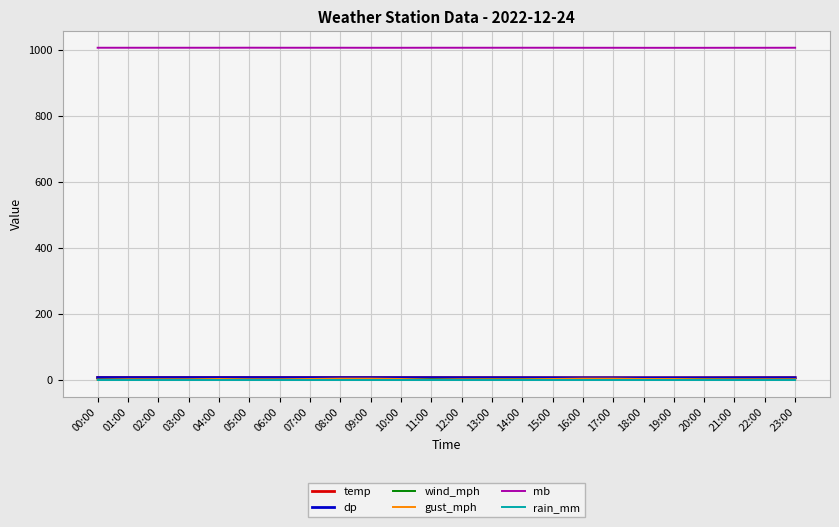

True or false: temp and mb cross at least once.

False